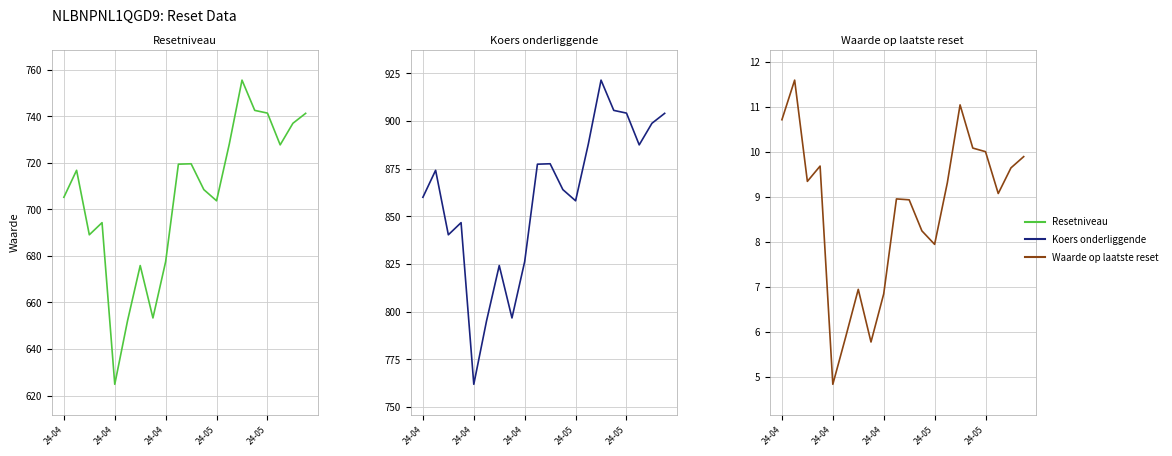

Between 12 and 16, which is larger?

16